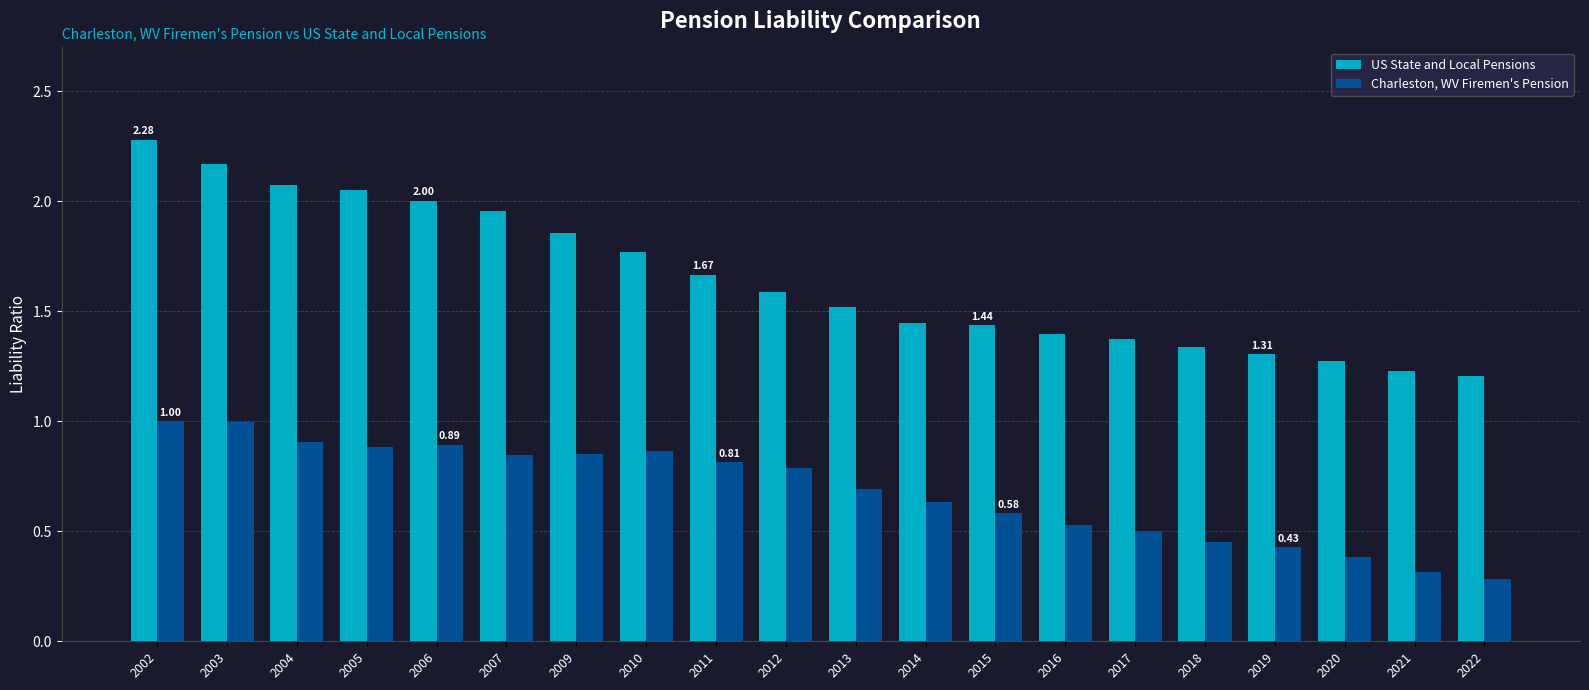

Which series changed the most between 2012 and 2018?

Charleston, WV Firemen's Pension